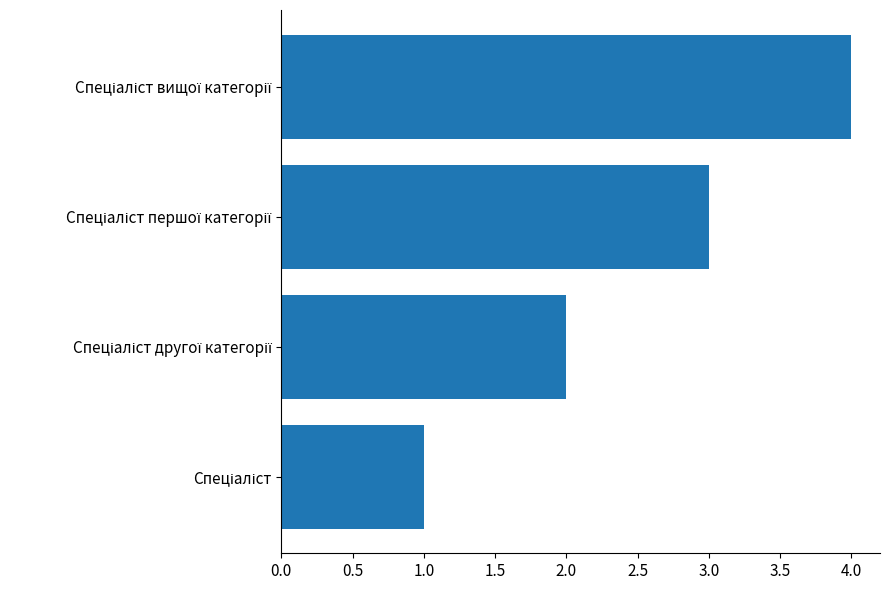

What is the sum of all values?

10